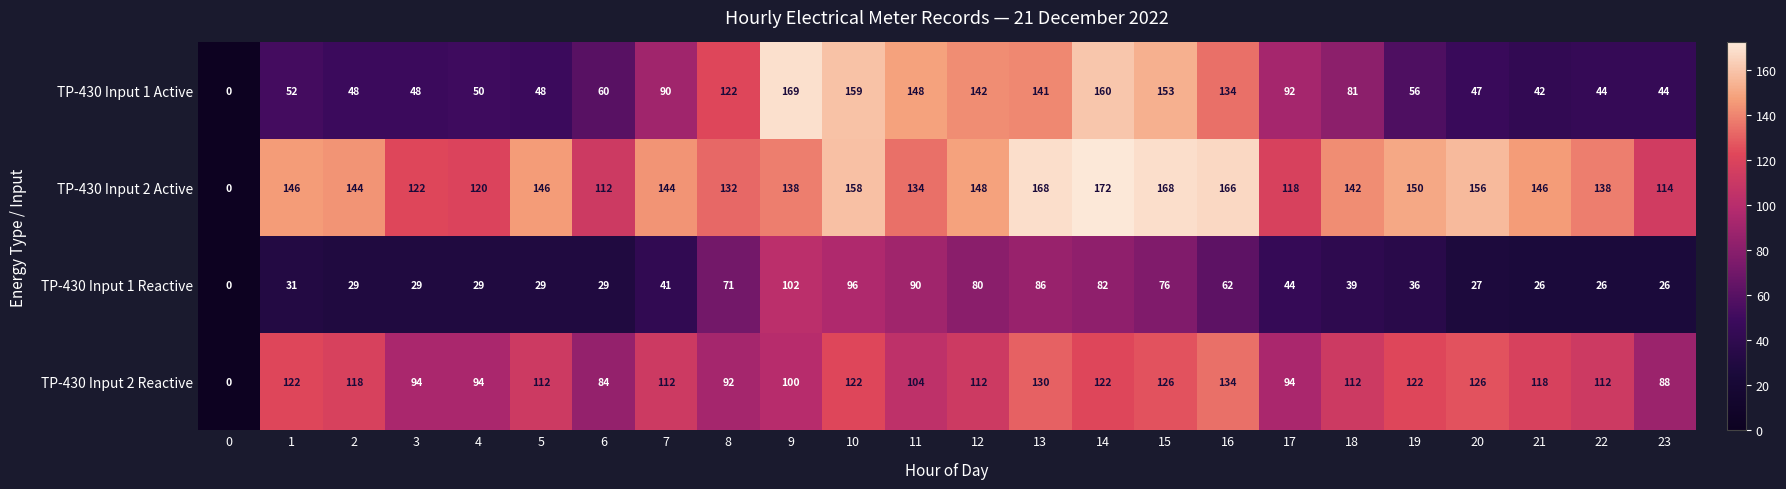

What is the difference between the maximum and minimum values in the TP-430 Input 1 Active series?

169